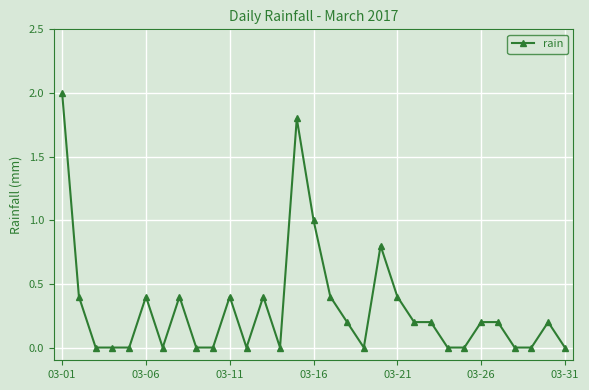

Reading left to right, transcribe all the data shown in this chart.

2.0	0.4	0.0	0.0	0.0	0.4	0.0	0.4	0.0	0.0	0.4	0.0	0.4	0.0	1.8	1.0	0.4	0.2	0.0	0.8	0.4	0.2	0.2	0.0	0.0	0.2	0.2	0.0	0.0	0.2	0.0